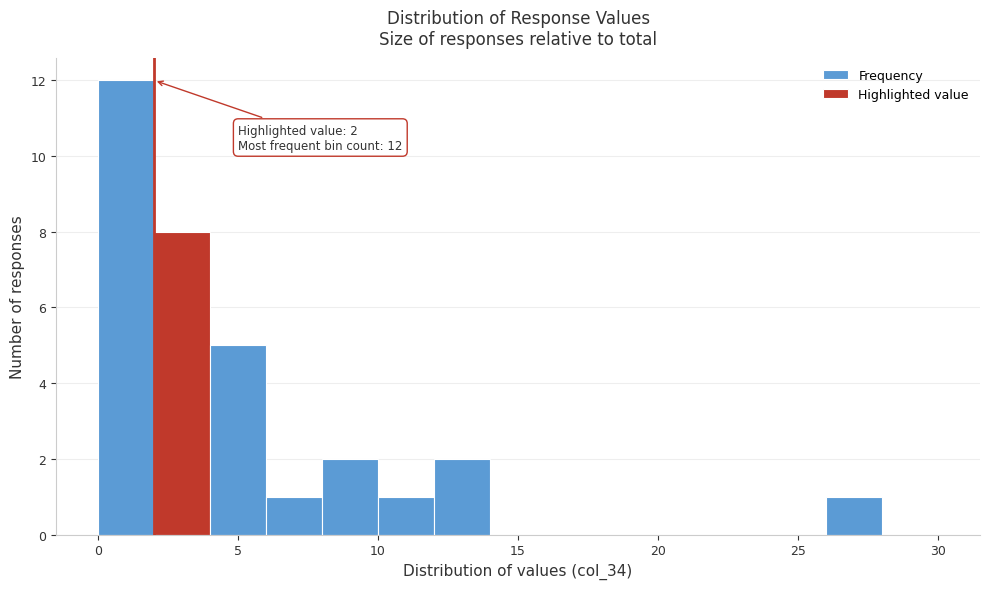

Which range on the x-axis has the tallest bar?

0 to 2